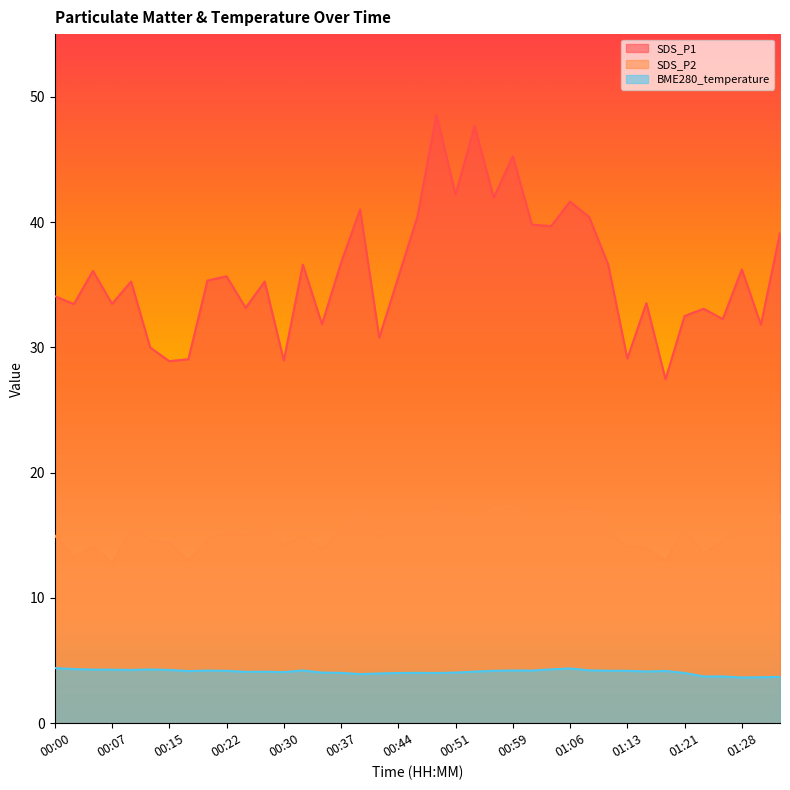

What is the value of the SDS_P1 point at the 24th from the left?

42.0